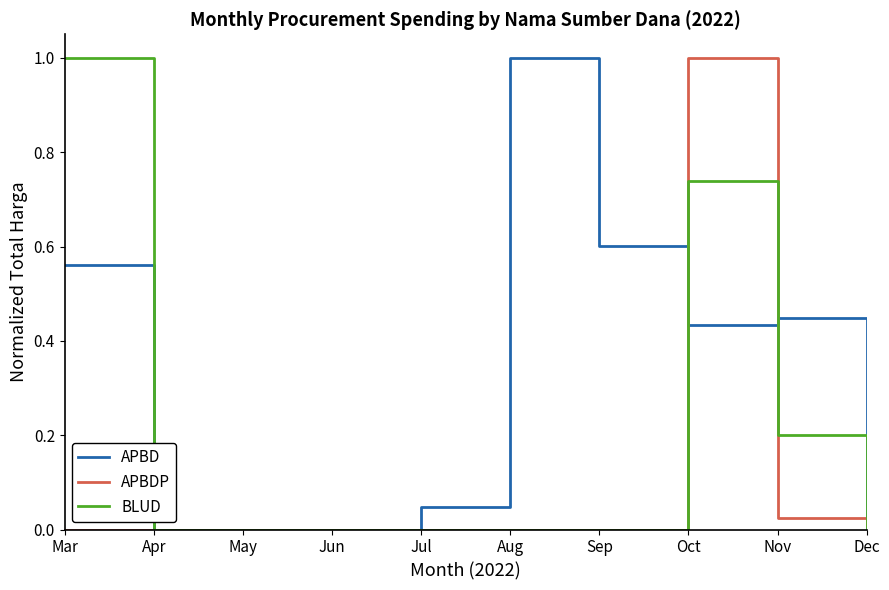

What is the total value across all series at Mar?

1.6